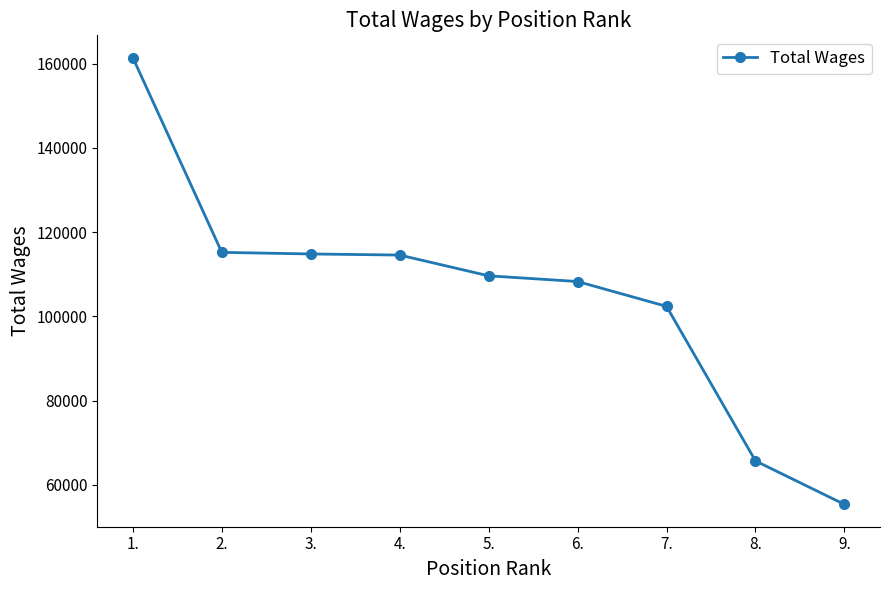

Does the chart display data point markers on the line(s)?

Yes